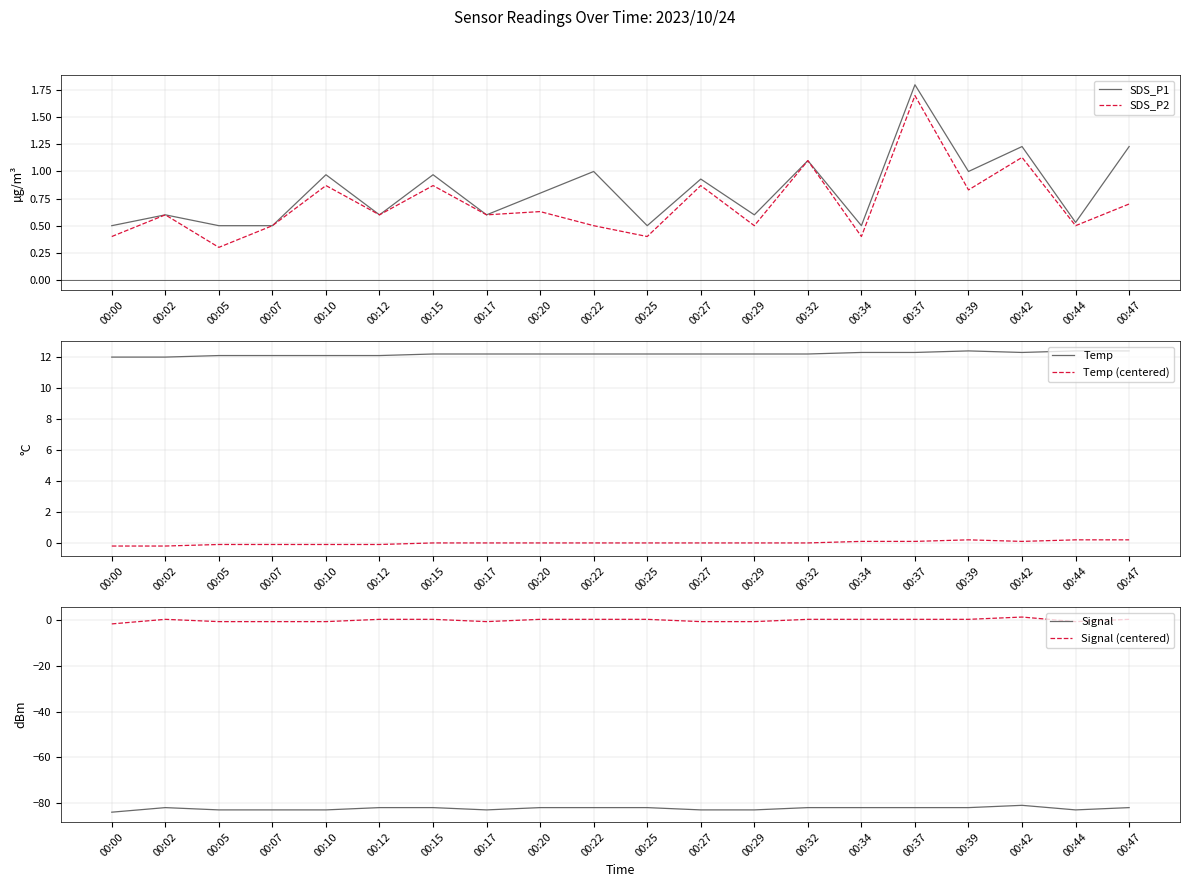

Where is SDS_P2 nearest to the value 1?

00:32